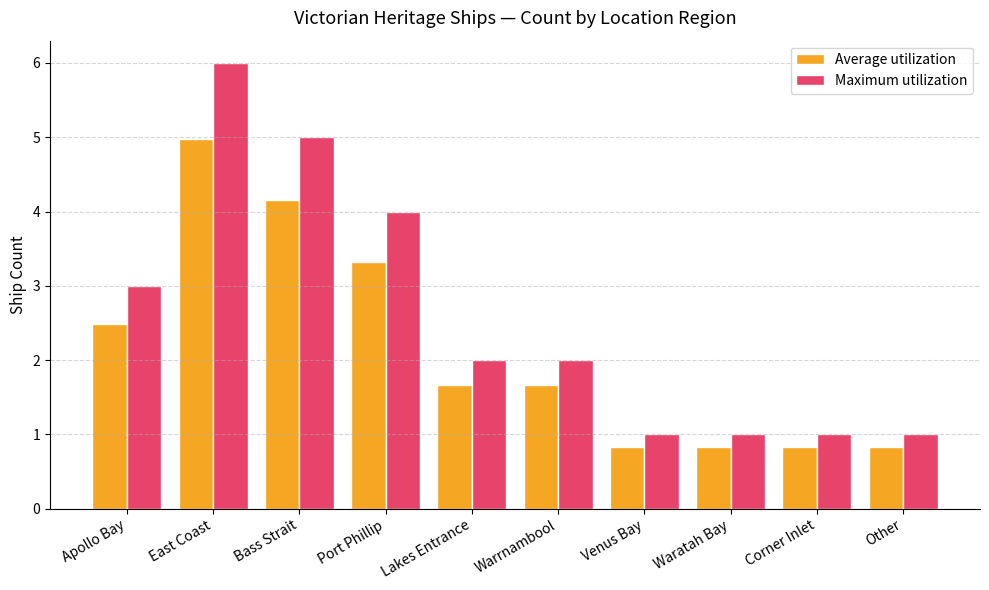

Which series has the largest total across all categories?

Maximum utilization